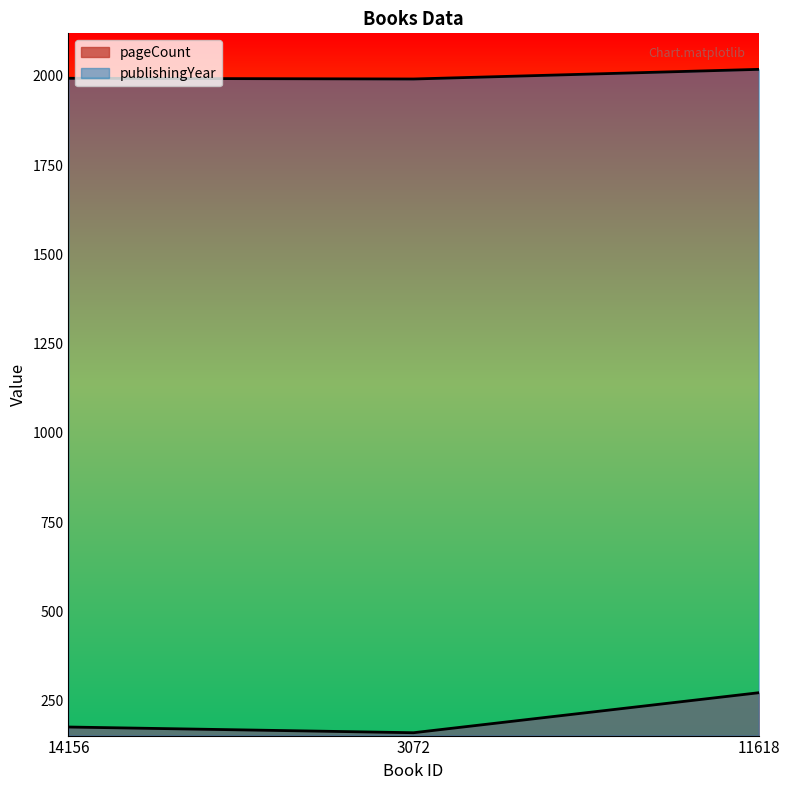

Count the pageCount values in the range 160 to 272.

3